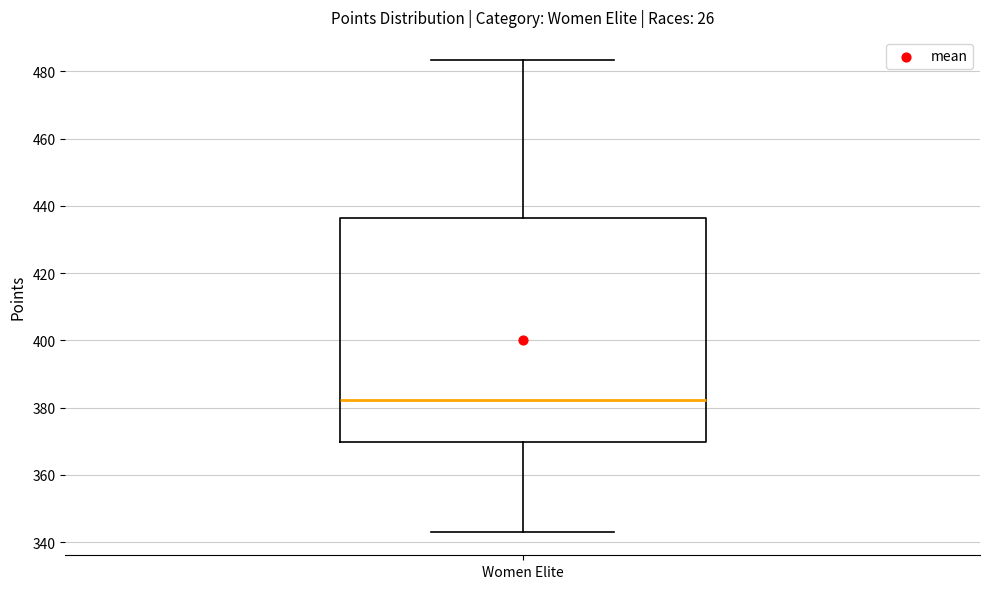

Read this box plot against the y-axis: the position of the median line, the range covered by the box, and the ends of both whiskers. The values are not printed on the chart, so give them approximately, as read against the axis.

median 382, box 370 to 436, whiskers 344 to 484